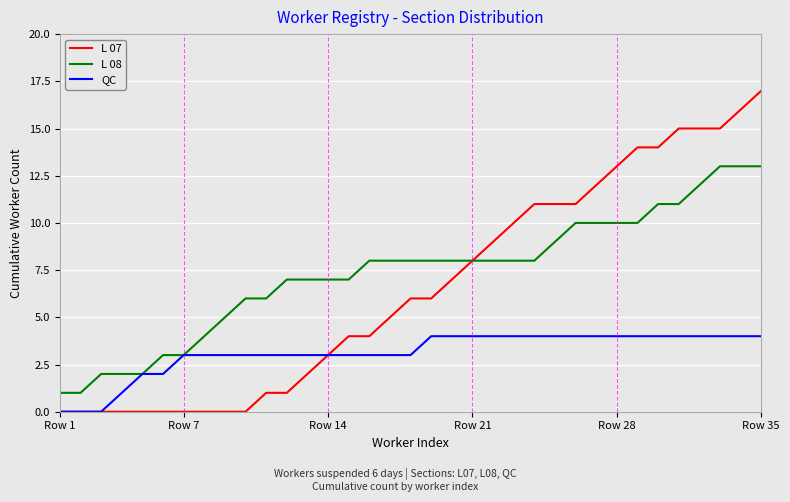

Which series has the largest range (max minus min)?

L 07